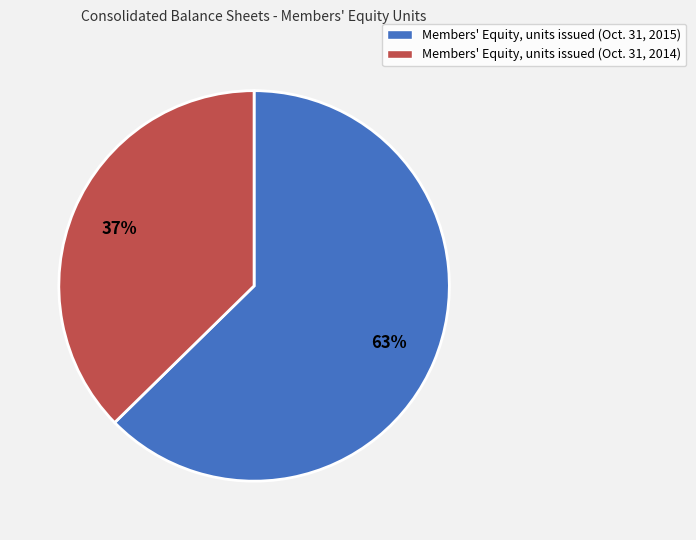

Count the number of slices in the pie.

2